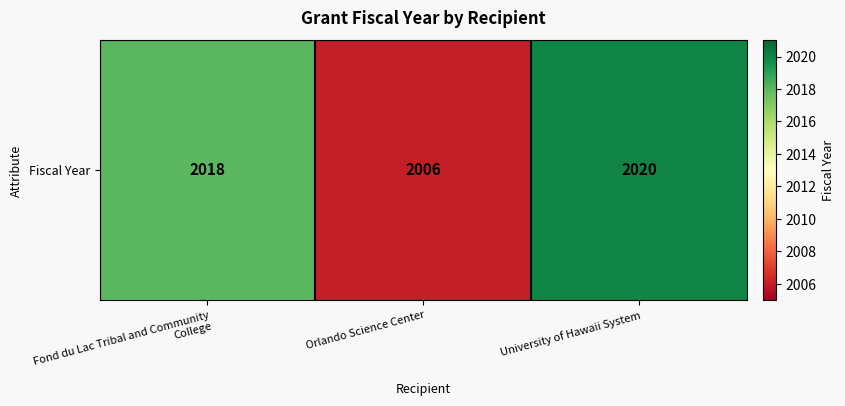

Which category has the highest value across all series?

University of Hawaii System